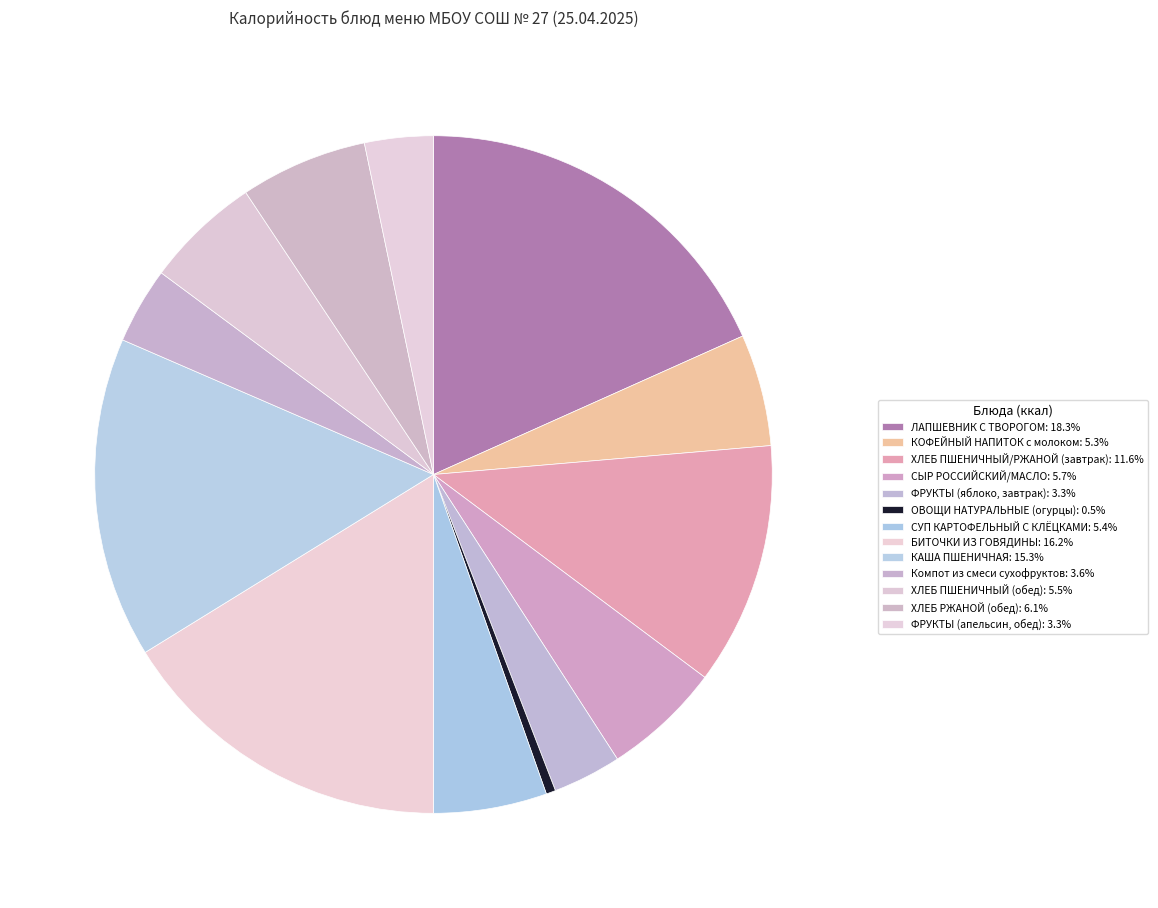

Which has a higher value, ЛАПШЕВНИК С ТВОРОГОМ or КАША ПШЕНИЧНАЯ?

ЛАПШЕВНИК С ТВОРОГОМ